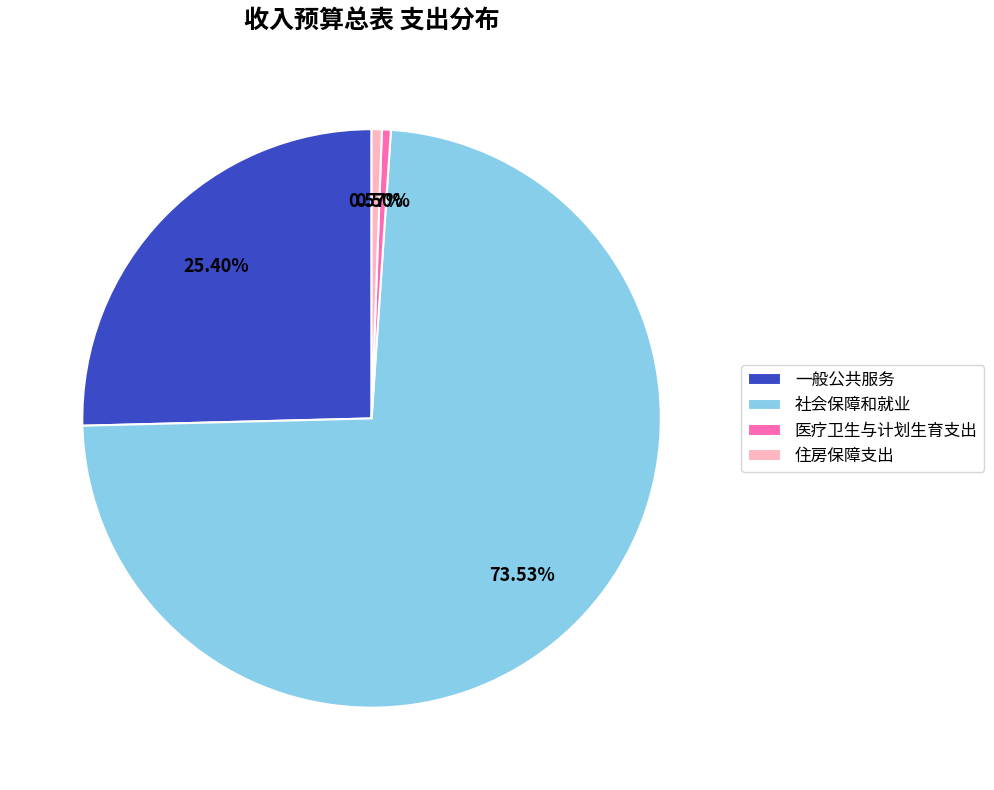

To the nearest percent, what is the average slice percentage?

25%